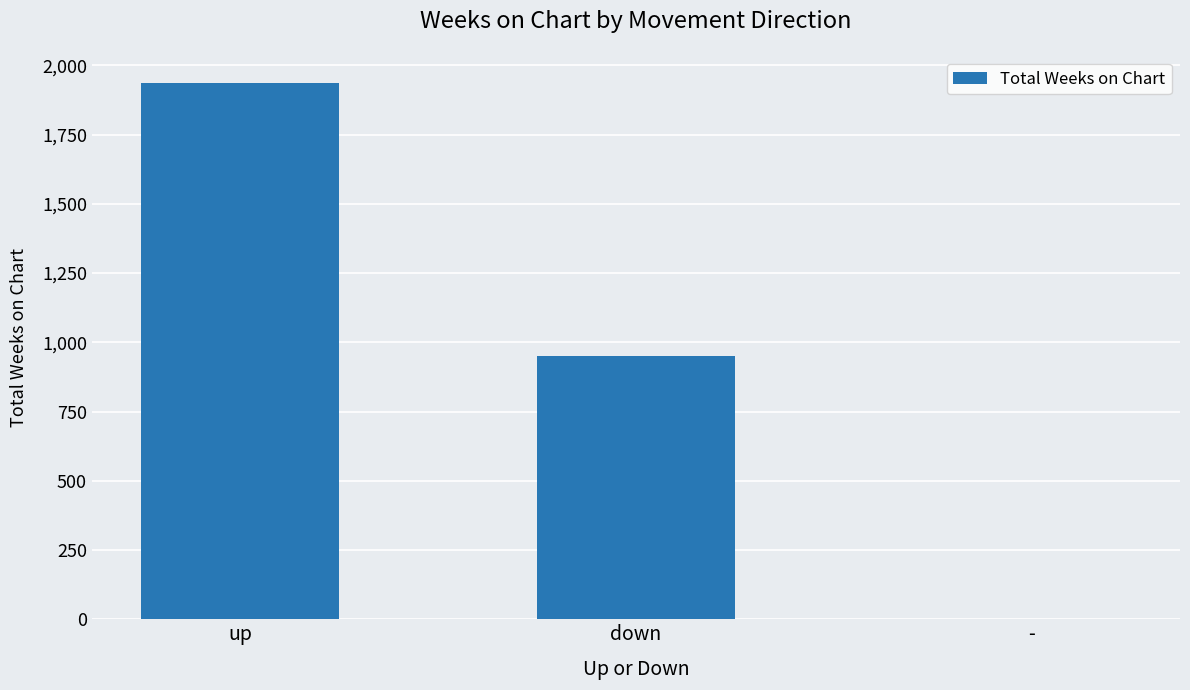

Which category has the highest value across all series?

up